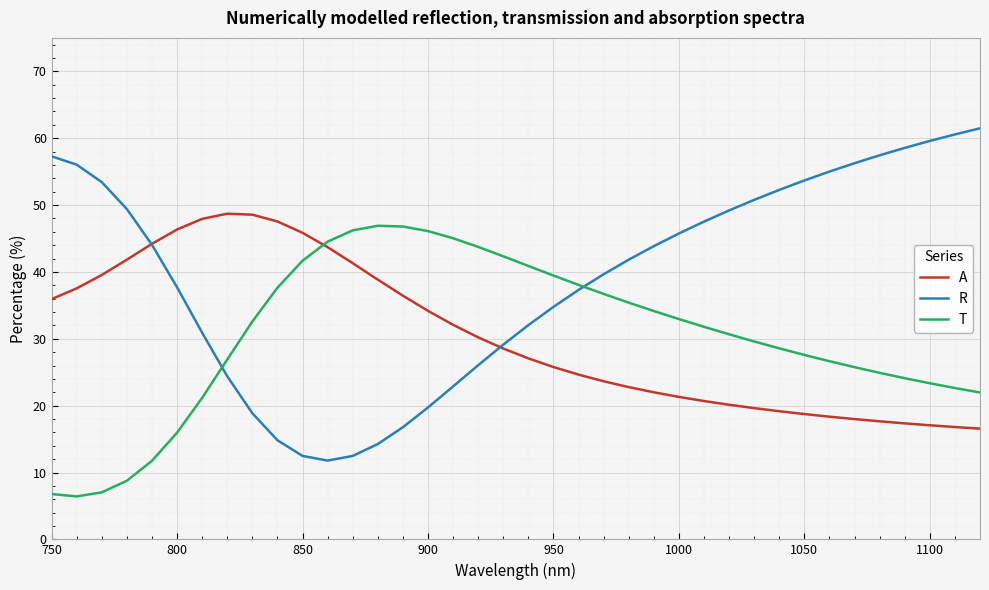

Which series has the widest spread of values?

R